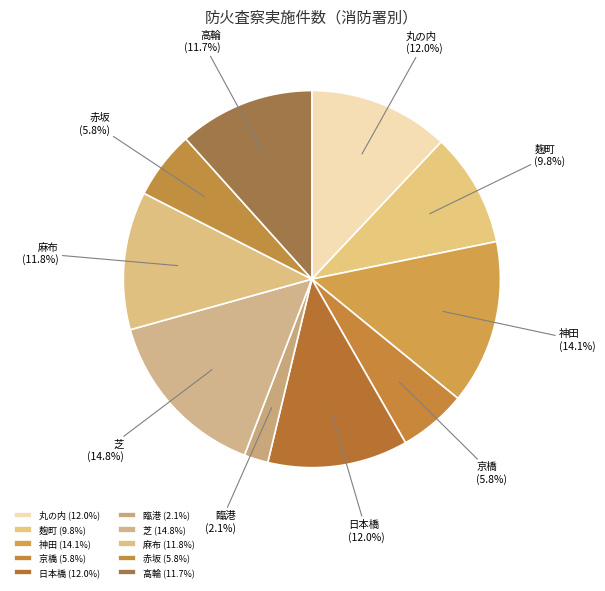

Approximately how many times larger is the value at 丸の内 compared to 芝?

0.8